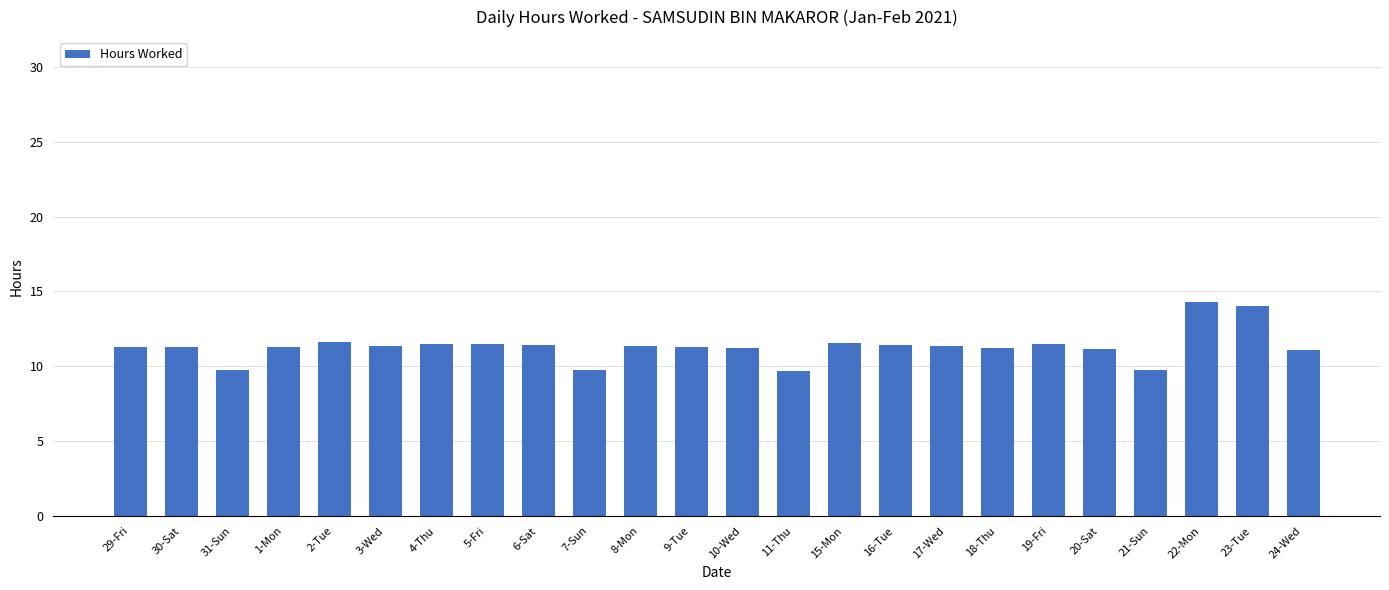

Approximately how many times larger is the value at 18-Thu compared to 7-Sun?

1.1